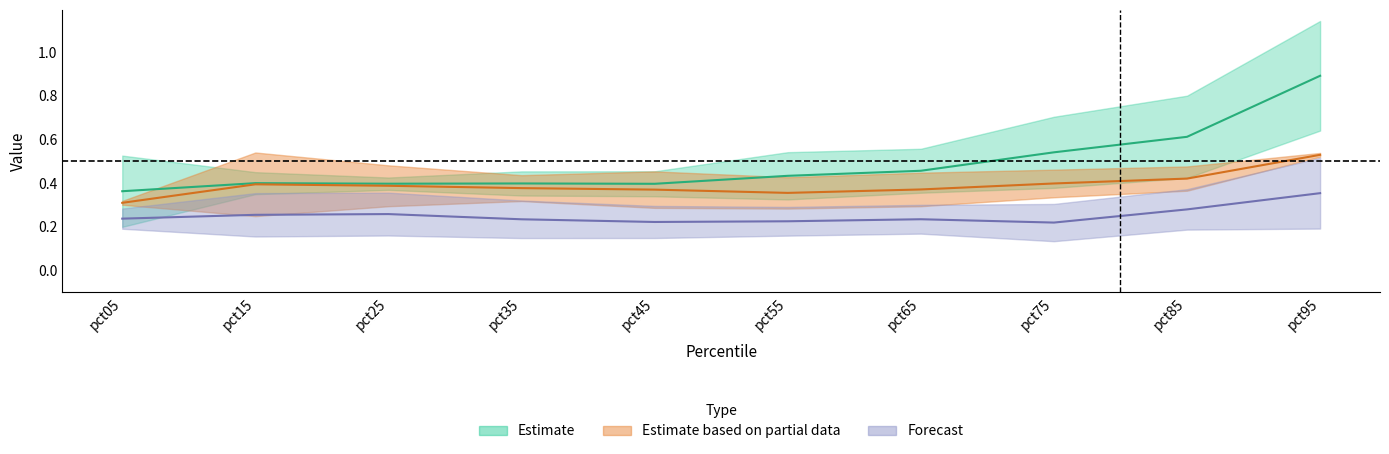

What is the value of the Mar point at the 2nd from the left?

0.4